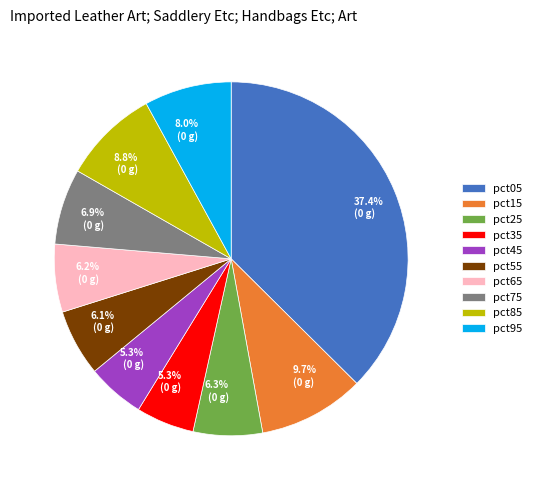

What percentage is the pct25 slice, to the nearest percent?

6%